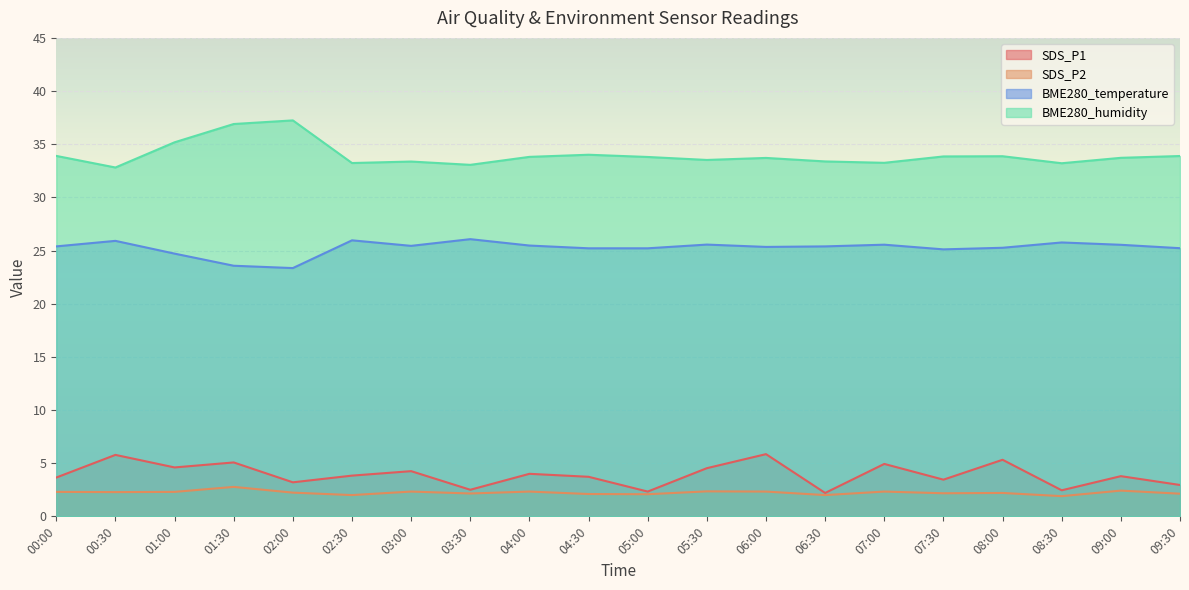

Read the SDS_P2 value at 03:30.

2.1